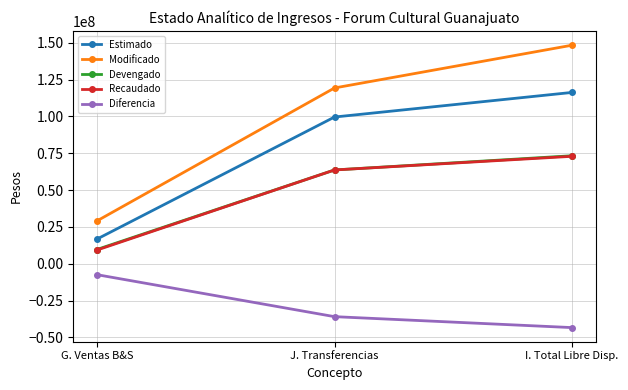

Rank the categories by Devengado value from lowest to highest.

G. Ventas B&S, J. Transferencias, I. Total Libre Disp.